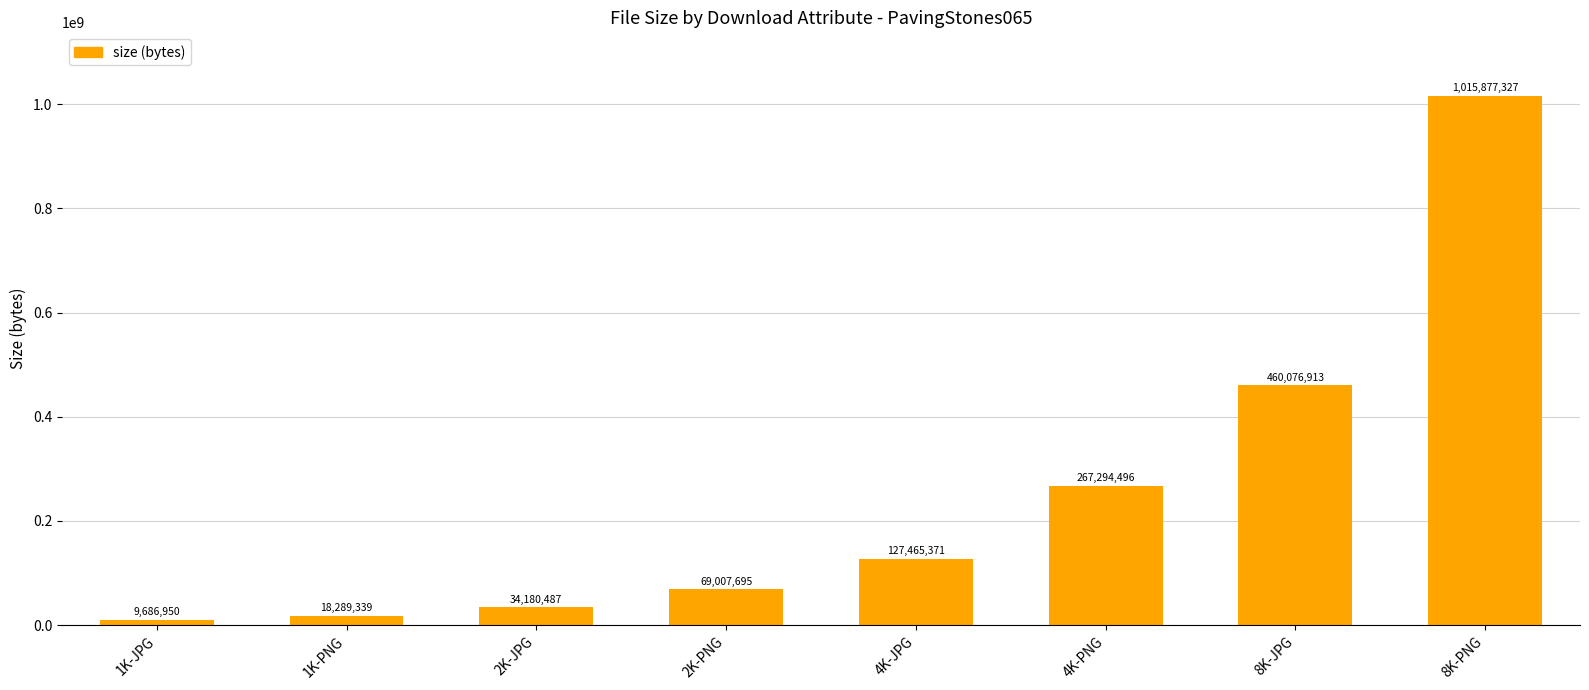

Does the chart contain any negative values?

No